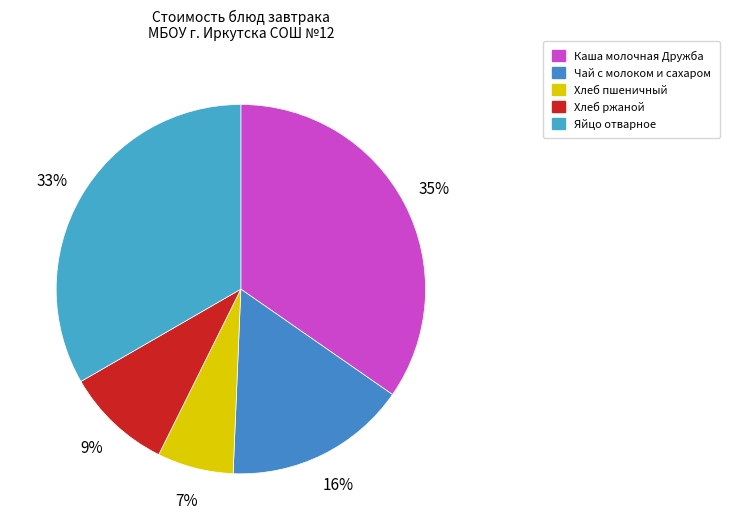

What is the total percentage of Яйцо отварное and Хлеб пшеничный?

40.0%